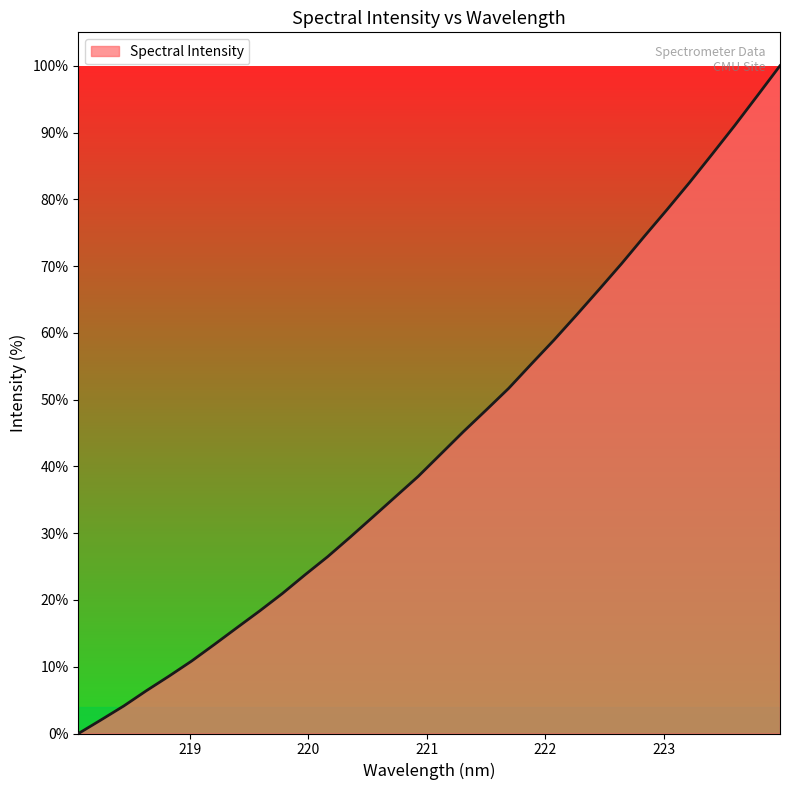

Reading left to right, list all the values displayed in this chart.

0.0	2.0	4.1	6.4	8.6	10.9	13.3	15.9	18.4	21.0	23.8	26.5	29.4	32.4	35.5	38.5	41.8	45.2	48.4	51.7	55.3	58.9	62.7	66.5	70.4	74.5	78.4	82.5	86.8	91.1	95.5	100.0